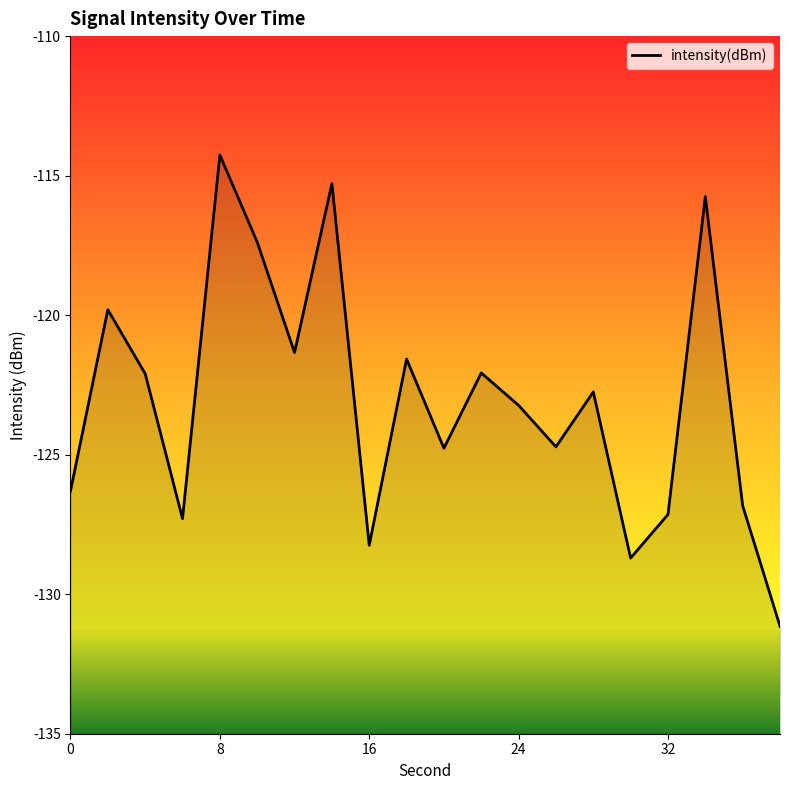

The chart shows a value of -126.3 at 0. True or false?

True